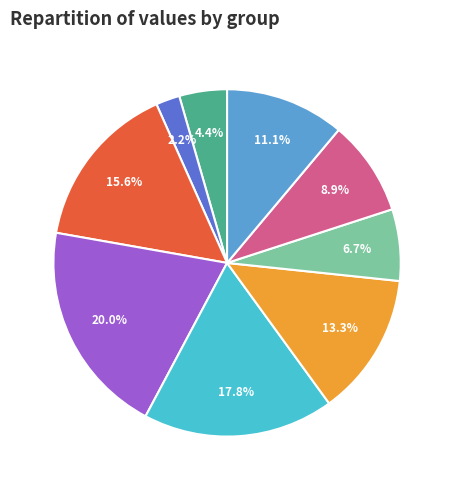

Between 7 and 6, which is larger?

6